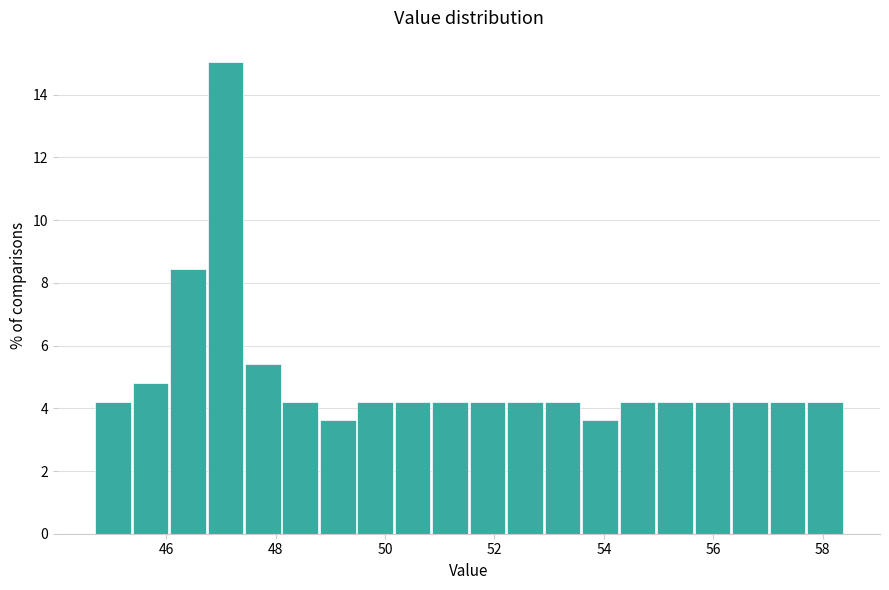

Around what value on the x-axis is the tallest bar? Give the approximate position of its centre, as read against the axis.

47.0